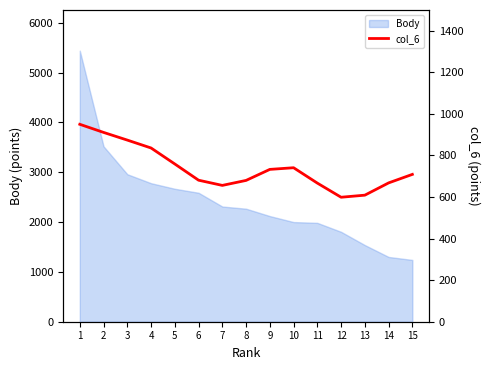

What is the difference between the values at 4 and 14?

168